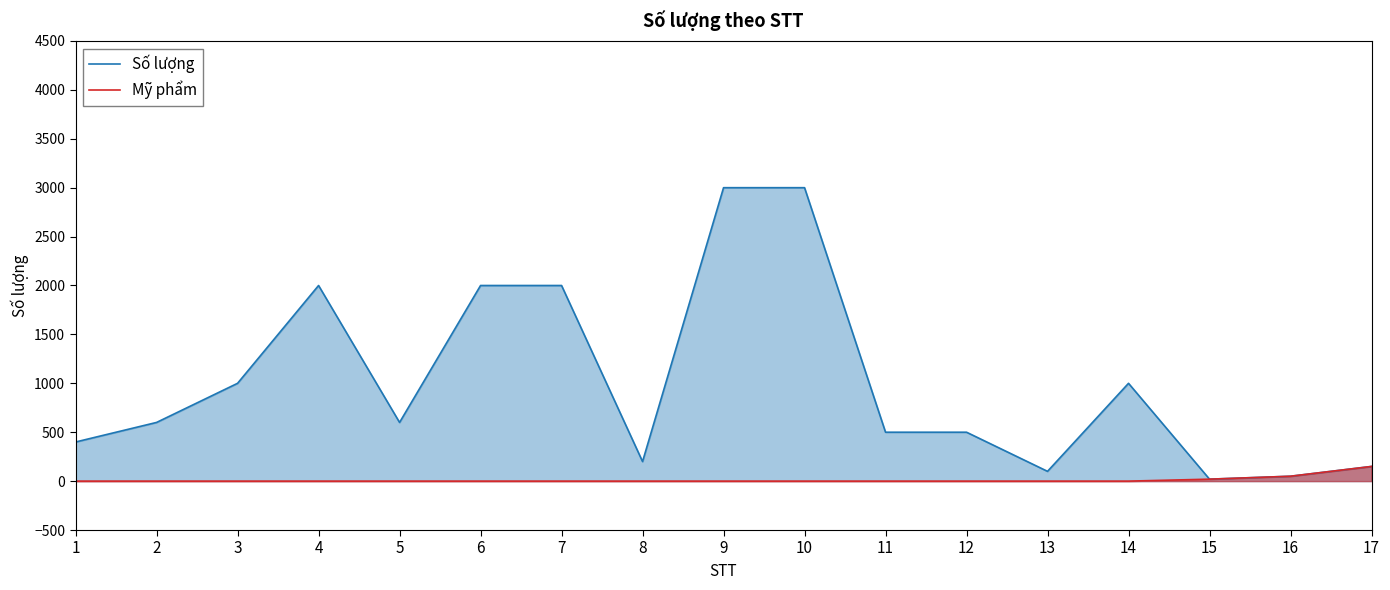

Reading left to right, list all the values displayed in this chart.

Số lượng: 1=400	2=600	3=1000	4=2000	5=600	6=2000	7=2000	8=200	9=3000	10=3000	11=500	12=500	13=100	14=1000	15=20	16=50	17=150
Mỹ phẩm: 1=0	2=0	3=0	4=0	5=0	6=0	7=0	8=0	9=0	10=0	11=0	12=0	13=0	14=0	15=20	16=50	17=150